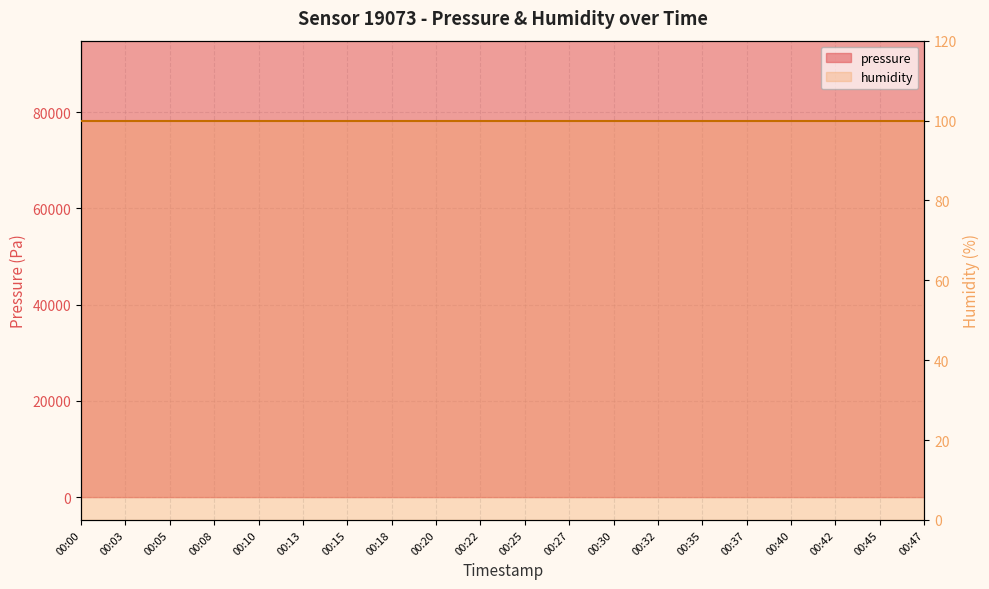

How many data points are above 94826?

10